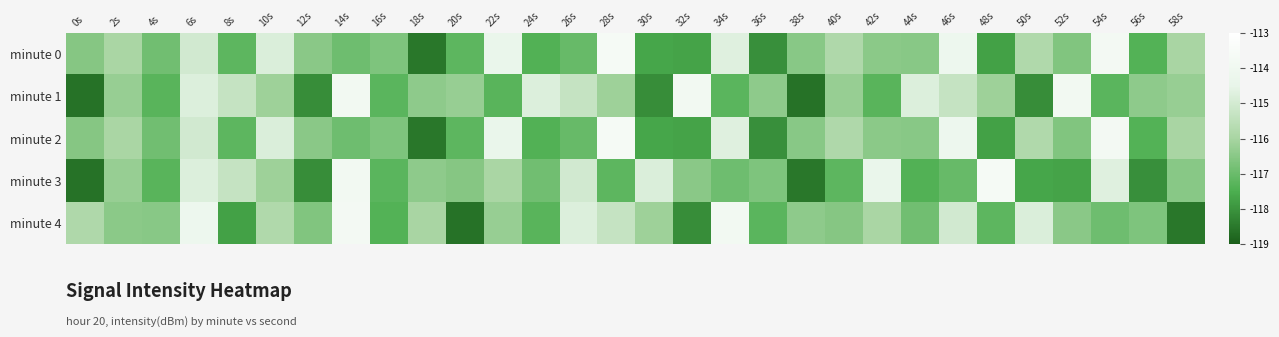

Reading left to right, transcribe all the data shown in this chart.

minute 0: 0s=-116.6	2s=-115.9	4s=-116.9	6s=-115.0	8s=-117.2	10s=-114.8	12s=-116.5	14s=-116.9	16s=-116.7	18s=-118.5	20s=-117.2	22s=-114.4	24s=-117.4	26s=-117.1	28s=-113.6	30s=-117.7	32s=-117.7	34s=-114.7	36s=-118.1	38s=-116.5	40s=-115.8	42s=-116.5	44s=-116.5	46s=-114.1	48s=-117.7	50s=-115.8	52s=-116.6	54s=-113.8	56s=-117.4	58s=-116.0
minute 1: 0s=-118.6	2s=-116.3	4s=-117.3	6s=-114.8	8s=-115.3	10s=-116.2	12s=-118.1	14s=-113.8	16s=-117.3	18s=-116.4	20s=-116.3	22s=-117.3	24s=-114.8	26s=-115.3	28s=-116.2	30s=-118.1	32s=-113.8	34s=-117.3	36s=-116.4	38s=-118.6	40s=-116.3	42s=-117.3	44s=-114.8	46s=-115.3	48s=-116.2	50s=-118.1	52s=-113.8	54s=-117.3	56s=-116.4	58s=-116.3
minute 2: 0s=-116.6	2s=-115.9	4s=-116.9	6s=-115.0	8s=-117.2	10s=-114.8	12s=-116.5	14s=-116.9	16s=-116.7	18s=-118.5	20s=-117.2	22s=-114.4	24s=-117.4	26s=-117.1	28s=-113.6	30s=-117.7	32s=-117.7	34s=-114.7	36s=-118.1	38s=-116.5	40s=-115.8	42s=-116.5	44s=-116.5	46s=-114.1	48s=-117.7	50s=-115.8	52s=-116.6	54s=-113.8	56s=-117.4	58s=-116.0
minute 3: 0s=-118.6	2s=-116.3	4s=-117.3	6s=-114.8	8s=-115.3	10s=-116.2	12s=-118.1	14s=-113.8	16s=-117.3	18s=-116.4	20s=-116.6	22s=-115.9	24s=-116.9	26s=-115.0	28s=-117.2	30s=-114.8	32s=-116.5	34s=-116.9	36s=-116.7	38s=-118.5	40s=-117.2	42s=-114.4	44s=-117.4	46s=-117.1	48s=-113.6	50s=-117.7	52s=-117.7	54s=-114.7	56s=-118.1	58s=-116.5
minute 4: 0s=-115.8	2s=-116.5	4s=-116.5	6s=-114.1	8s=-117.7	10s=-115.8	12s=-116.6	14s=-113.8	16s=-117.4	18s=-116.0	20s=-118.6	22s=-116.3	24s=-117.3	26s=-114.8	28s=-115.3	30s=-116.2	32s=-118.1	34s=-113.8	36s=-117.3	38s=-116.4	40s=-116.6	42s=-115.9	44s=-116.9	46s=-115.0	48s=-117.2	50s=-114.8	52s=-116.5	54s=-116.9	56s=-116.7	58s=-118.5